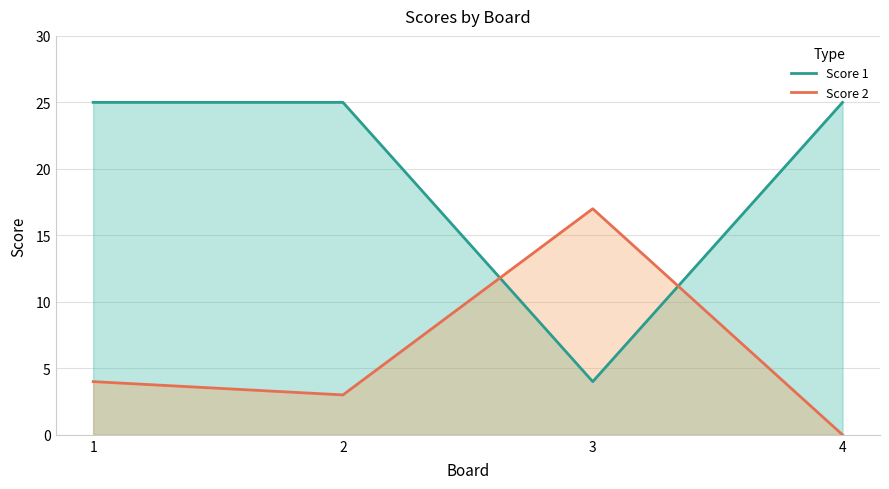

What is the spread (max minus min) of values at 4?

25